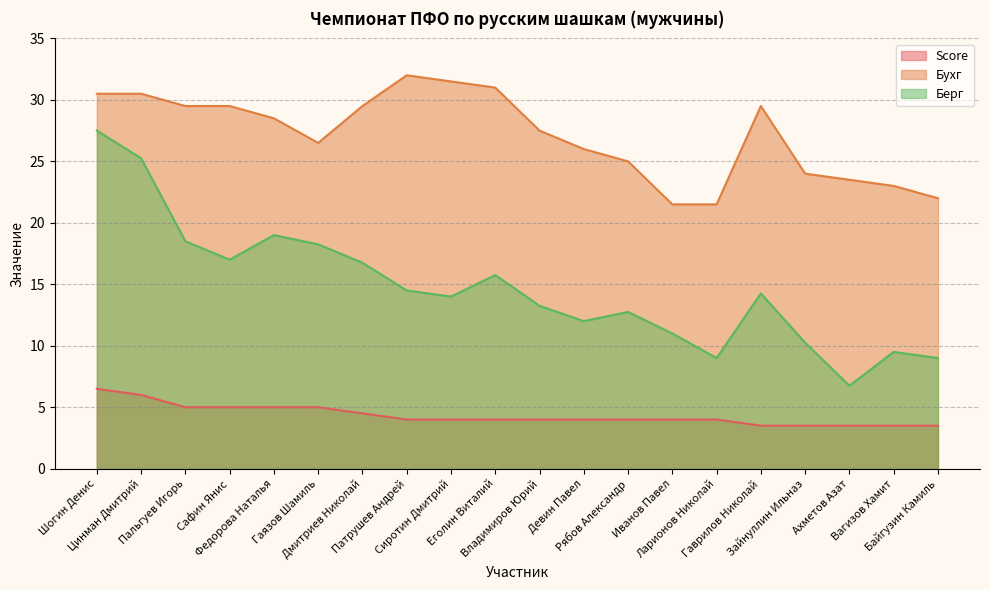

How many values in the Score series are below 4?

5